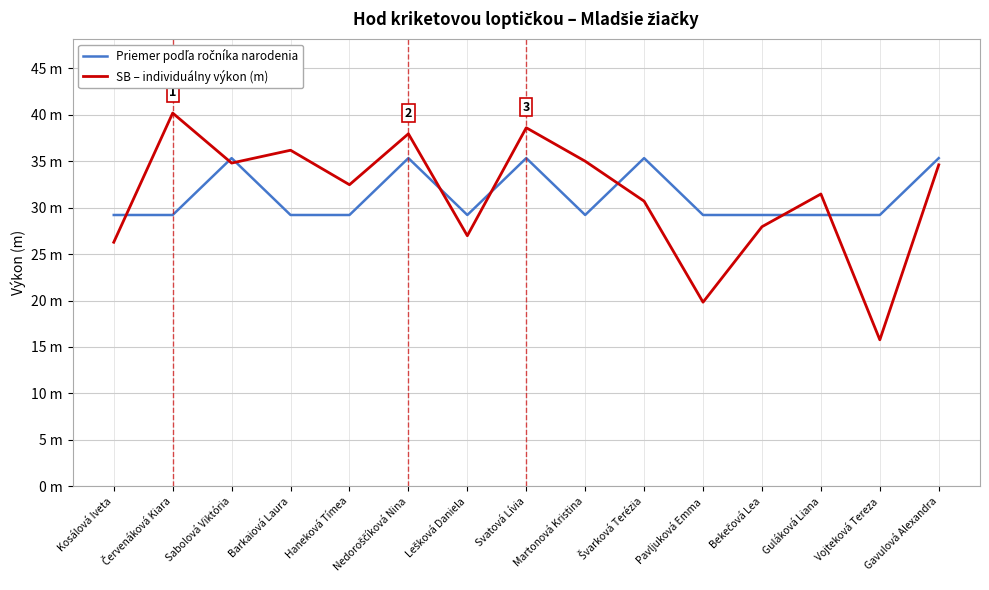

Is this an area chart (filled region under the line)?

No